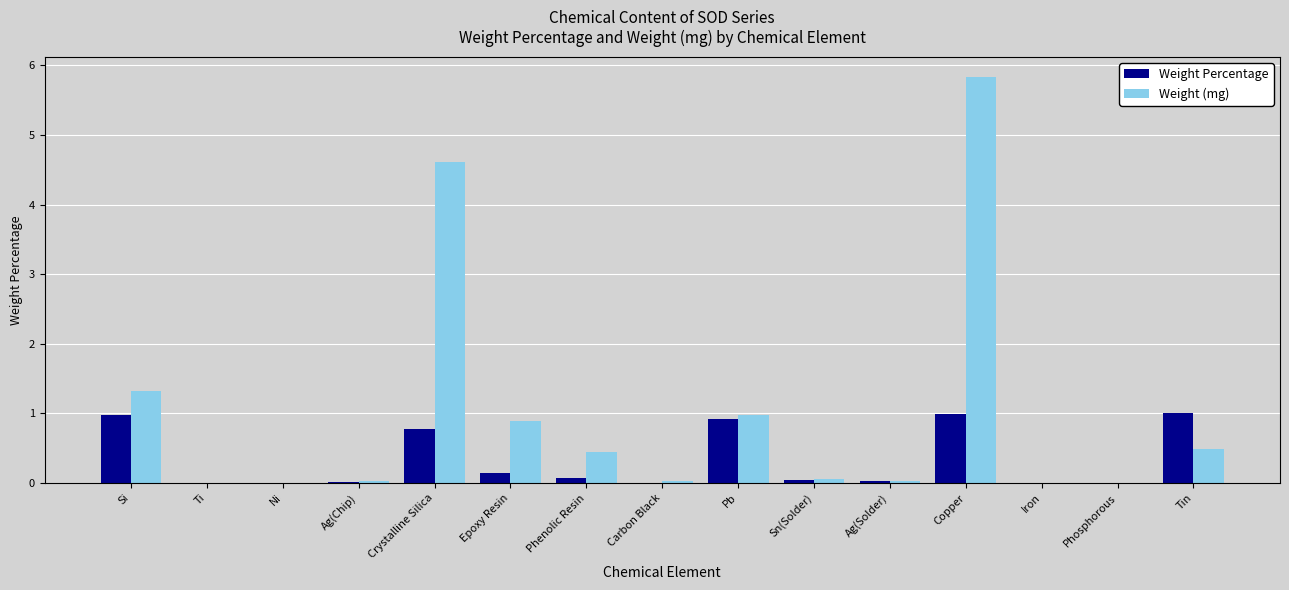

Is the value of Weight Percentage at Ti greater than the value of Weight (mg) at Si?

No